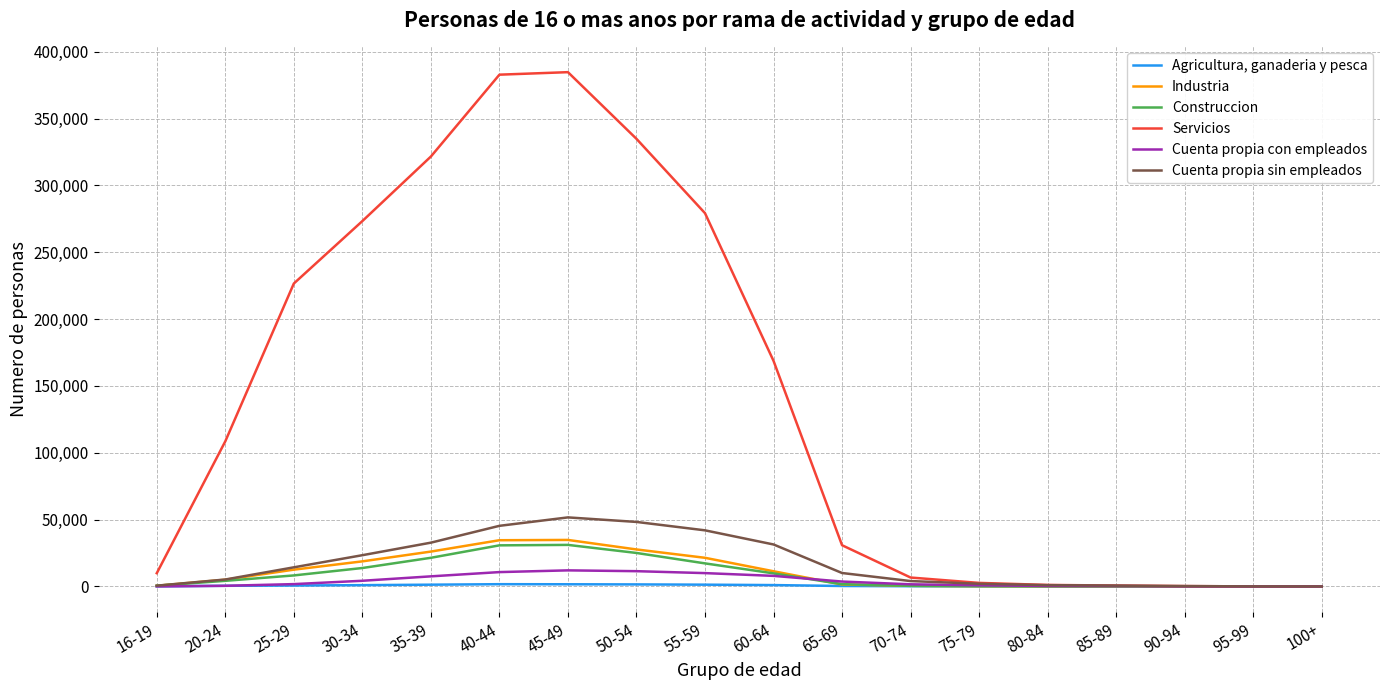

What is the average value of the Servicios series?

140716